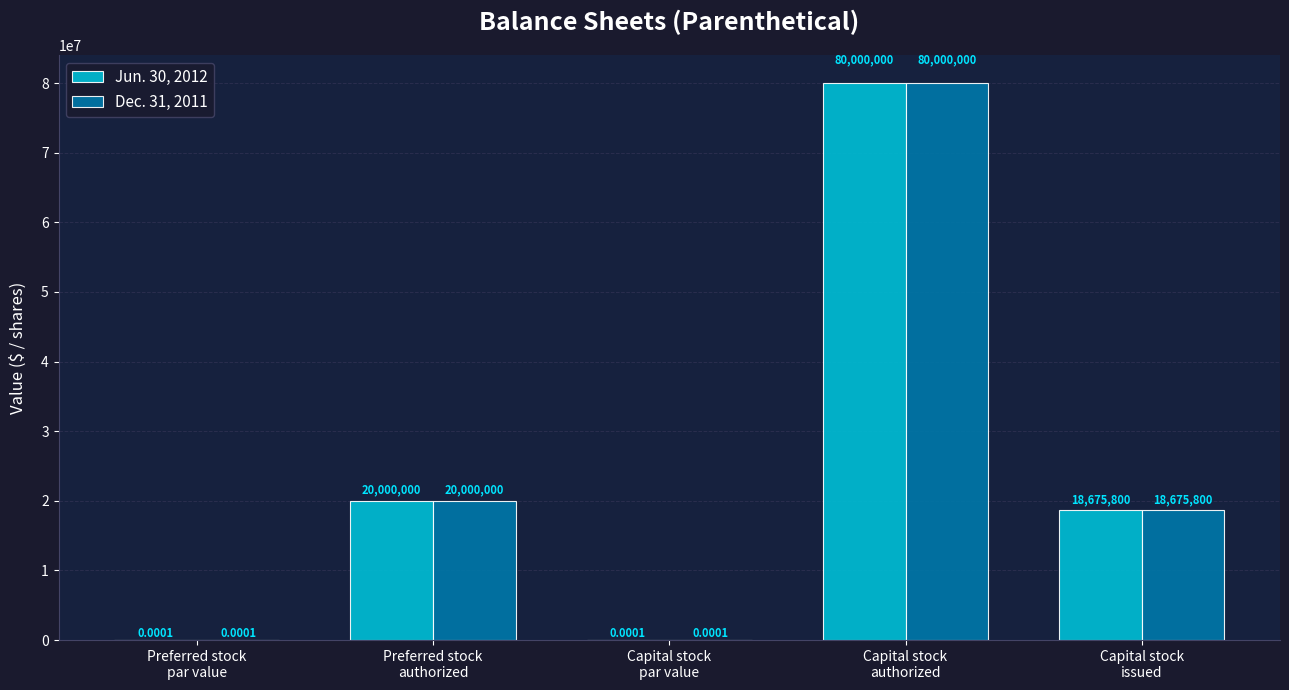

What is the sum of all Dec. 31, 2011 values?

118675800.0